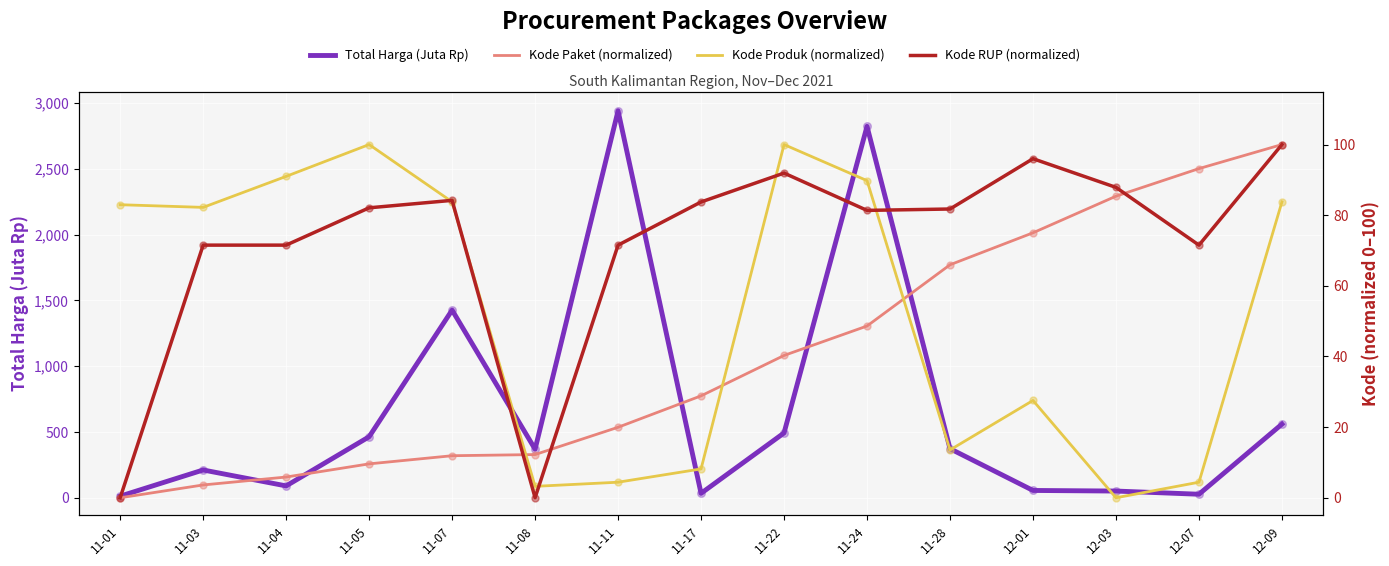

Is the value of Kode Produk (normalized) at 11-01 greater than the value of Kode RUP (normalized) at 11-24?

Yes